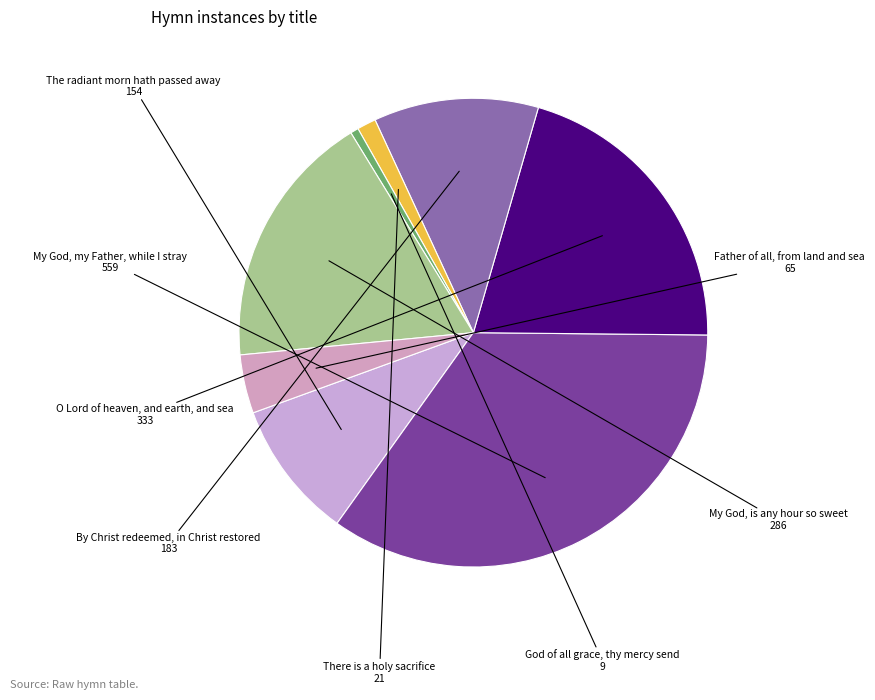

Between By Christ redeemed, in Christ restored and My God, is any hour so sweet, which is larger?

My God, is any hour so sweet